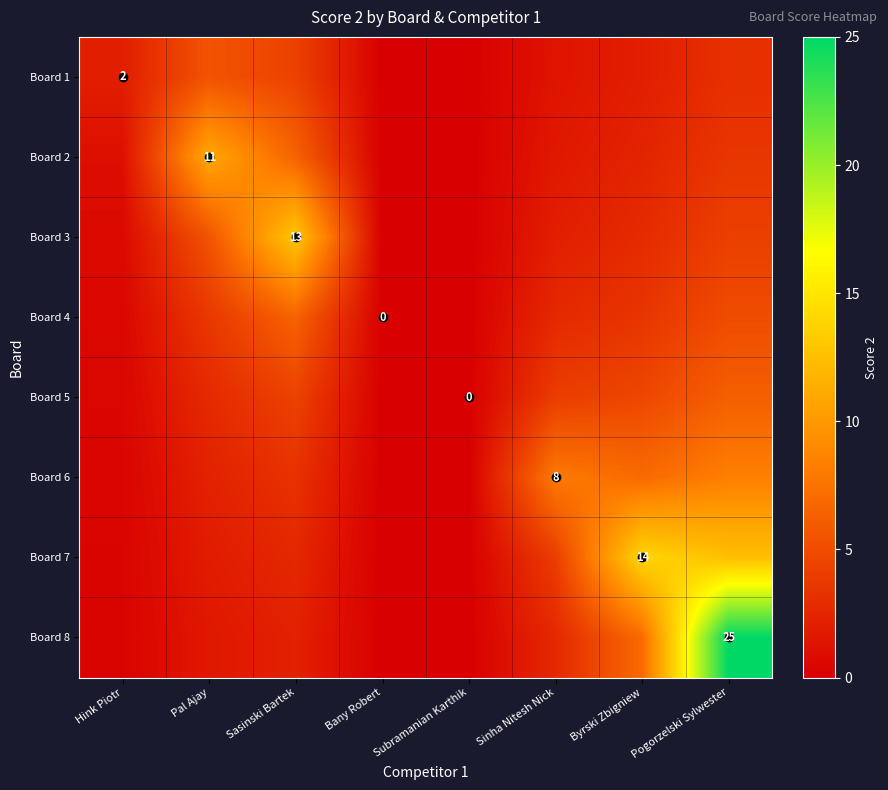

Is the value of Board 7 at Pogorzelski Sylwester greater than the value of Board 4 at Subramanian Karthik?

Yes